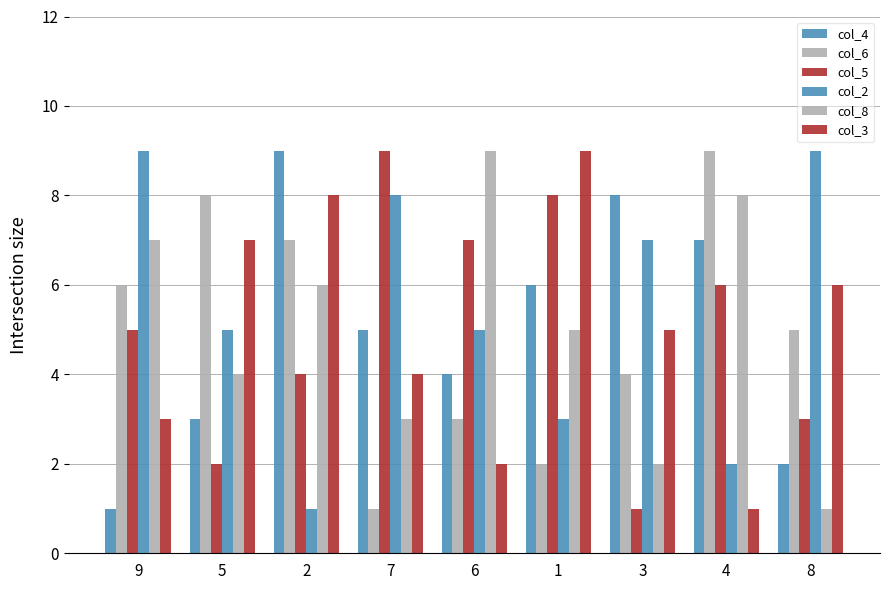

What is the maximum value for col_3?

9